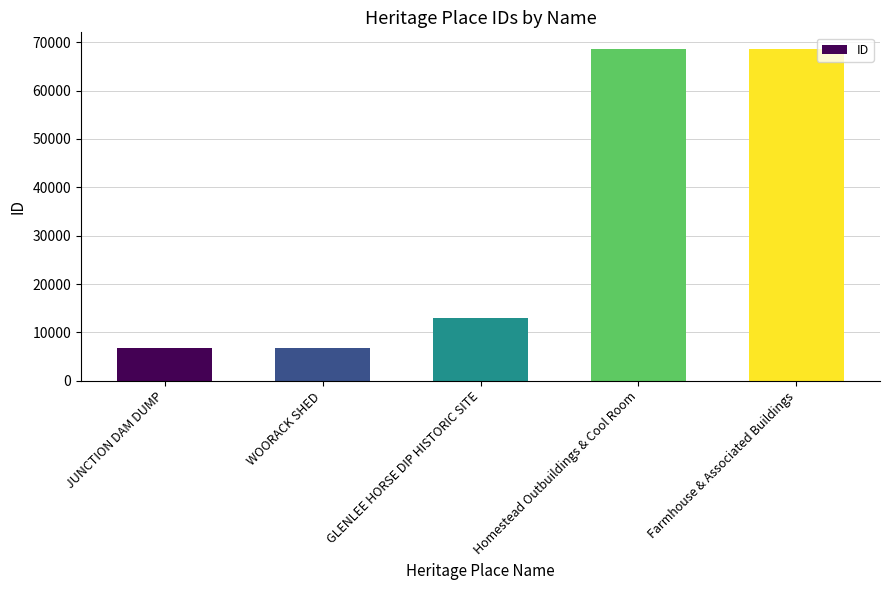

What is the label of the 4th bar from the right?

WOORACK SHED